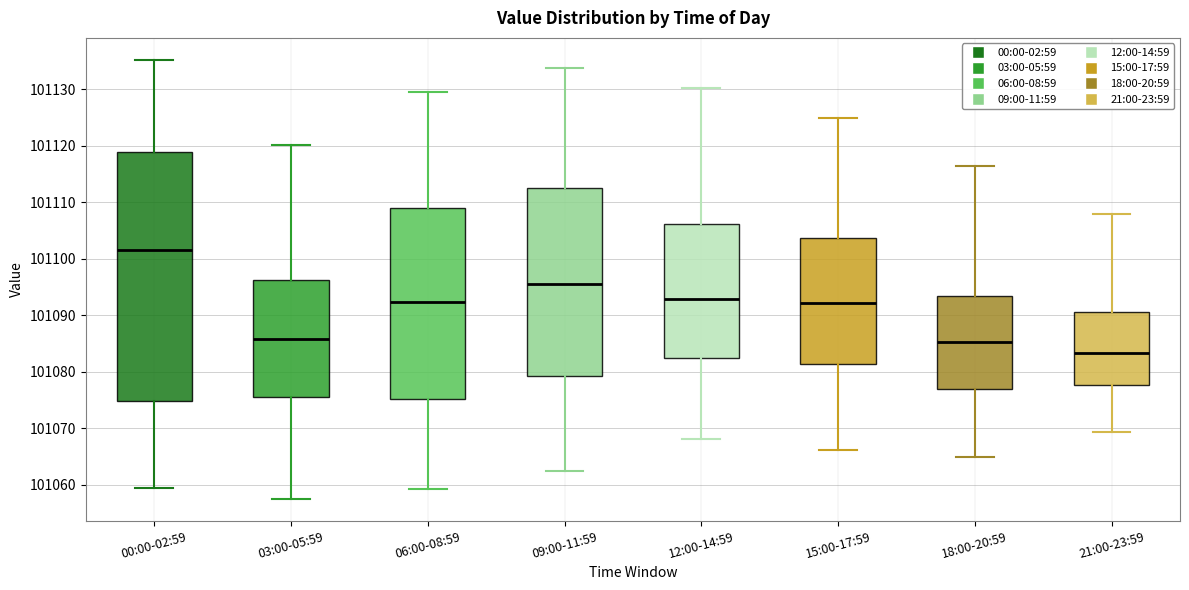

Reading left to right, transcribe this box plot: for each box, give where its median line is, the range the box spans, and where its two whiskers end, as read against the y-axis. The values are not printed on the chart, so give them approximately, as read against the axis.

00:00-02:59: median 101102, box 101075 to 101119, whiskers 101059 to 101135
03:00-05:59: median 101086, box 101076 to 101096, whiskers 101058 to 101120
06:00-08:59: median 101092, box 101075 to 101109, whiskers 101059 to 101130
09:00-11:59: median 101096, box 101079 to 101113, whiskers 101062 to 101134
12:00-14:59: median 101093, box 101082 to 101106, whiskers 101068 to 101130
15:00-17:59: median 101092, box 101081 to 101104, whiskers 101066 to 101125
18:00-20:59: median 101085, box 101077 to 101093, whiskers 101065 to 101116
21:00-23:59: median 101083, box 101078 to 101090, whiskers 101069 to 101108